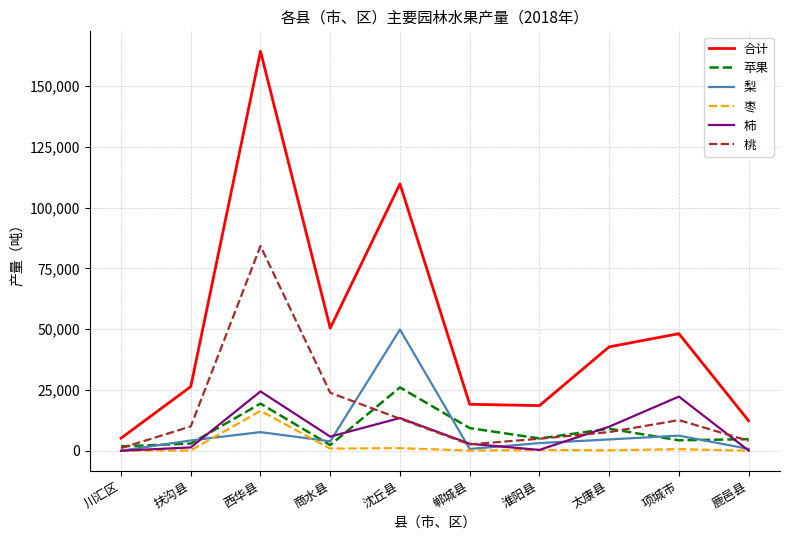

Which series changed the most between 沈丘县 and 鹿邑县?

合计